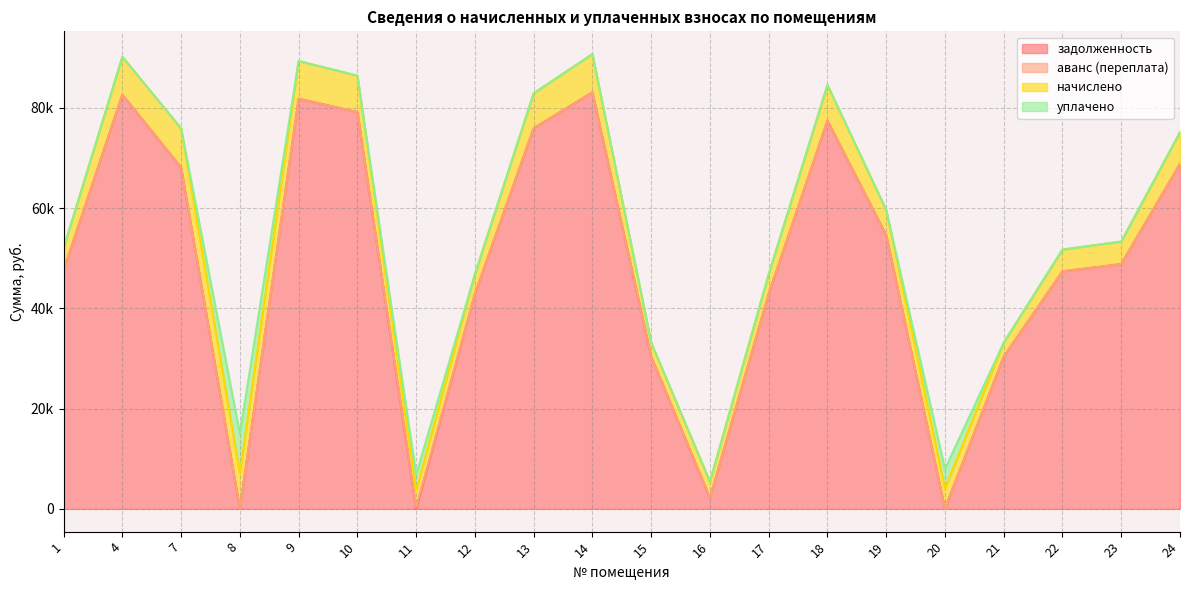

What is the average value of the аванс (переплата) series?

18.0